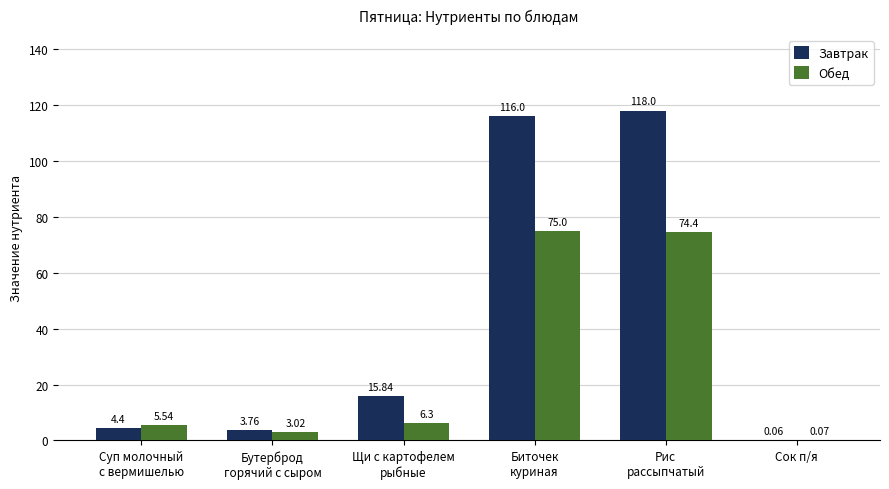

What is the maximum value for Обед?

75.0